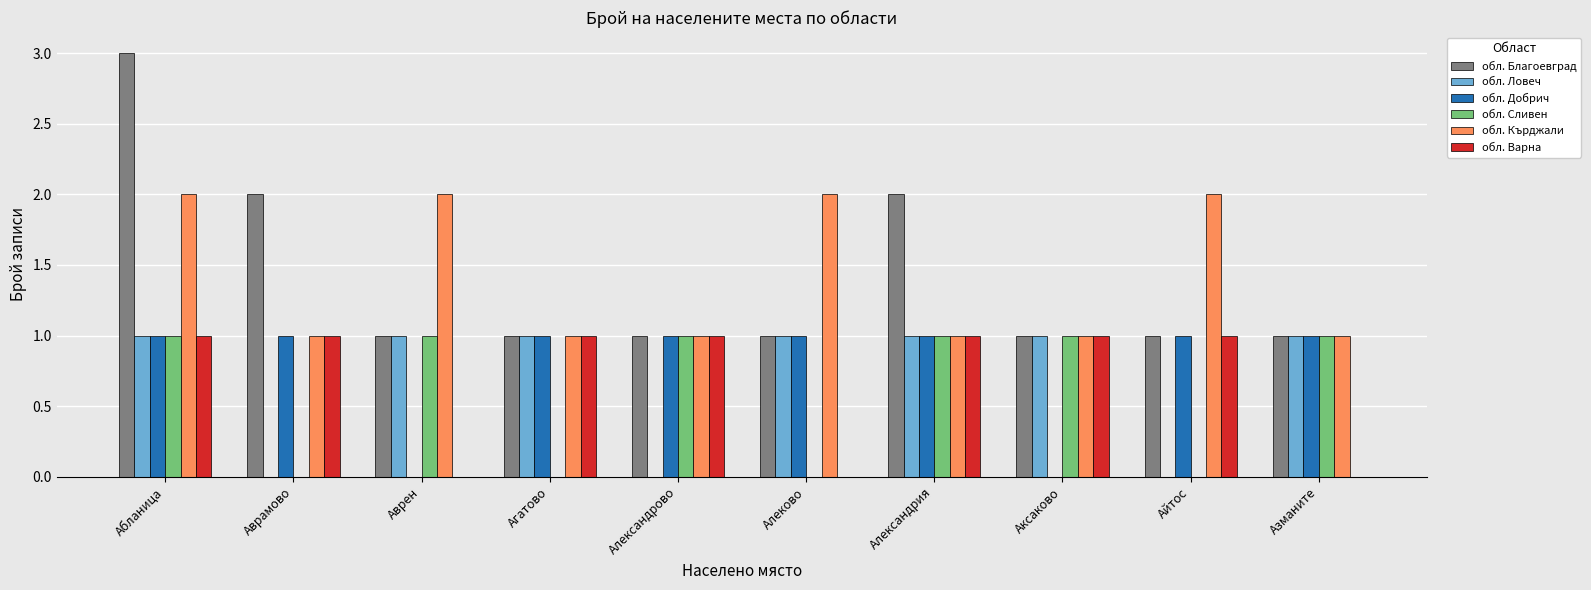

Which label corresponds to the largest value in the chart?

Абланица